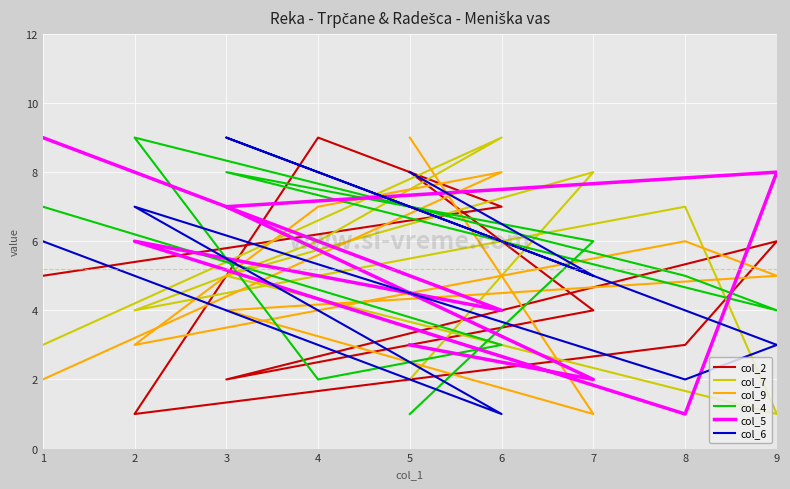

Which series has the widest spread of values?

col_2